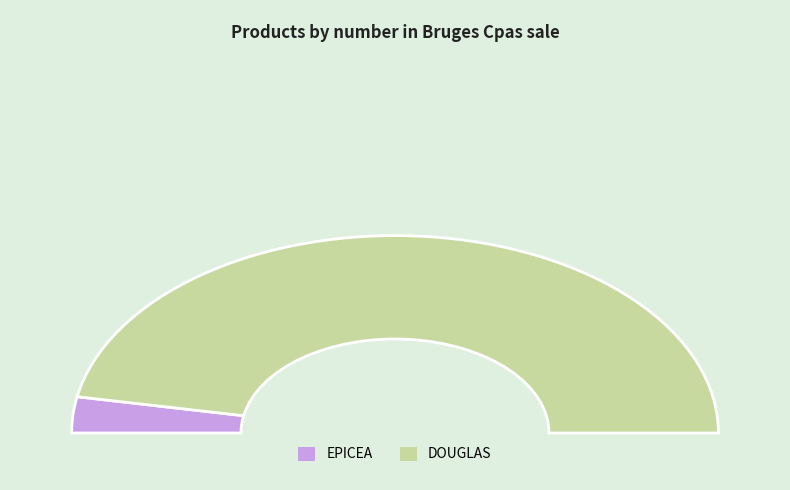

The EPICEA slice represents 17% of the pie. True or false?

False